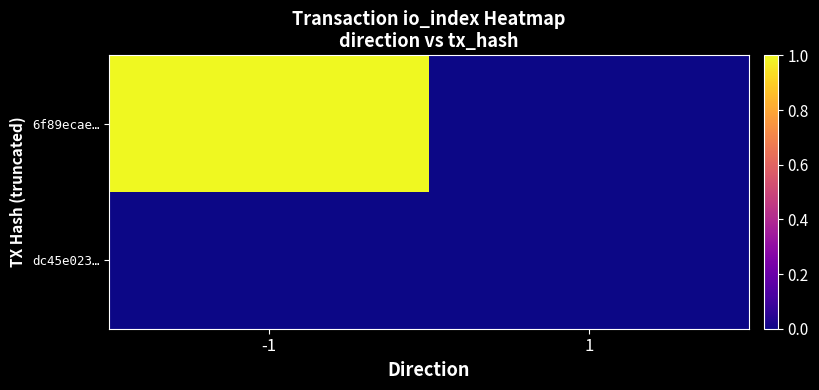

At how many categories does at least one series exceed 0?

1